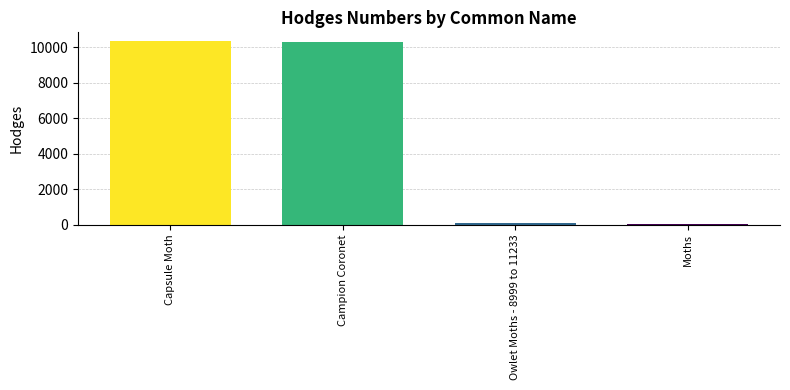

Where is the data nearest to the value 5173?

Owlet Moths - 8999 to 11233